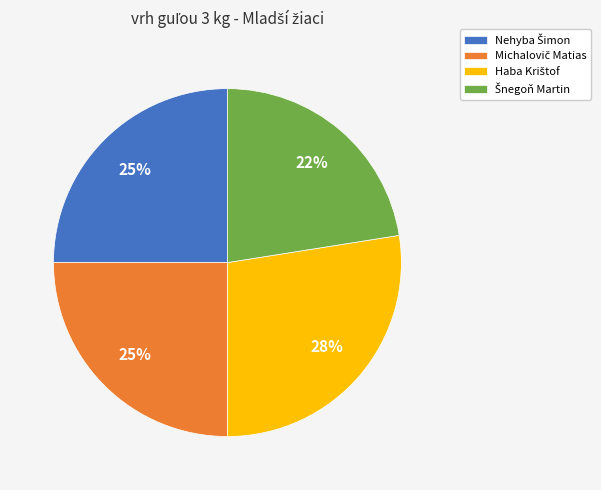

To the nearest percent, what is the average slice percentage?

25%